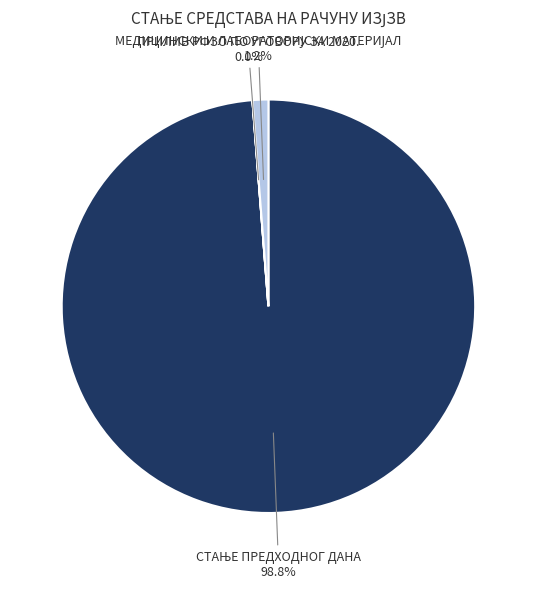

Is there any slice that represents more than half of the pie?

Yes